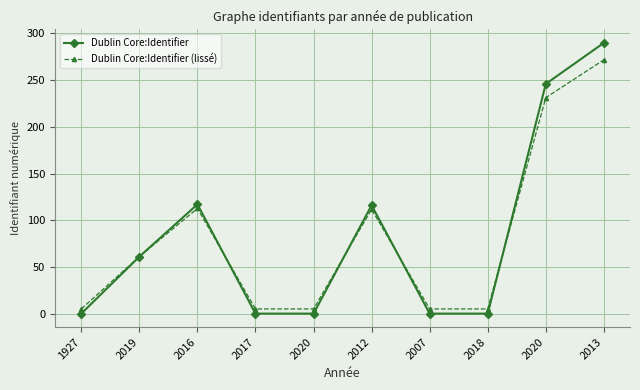

Does the chart have visible grid lines?

Yes